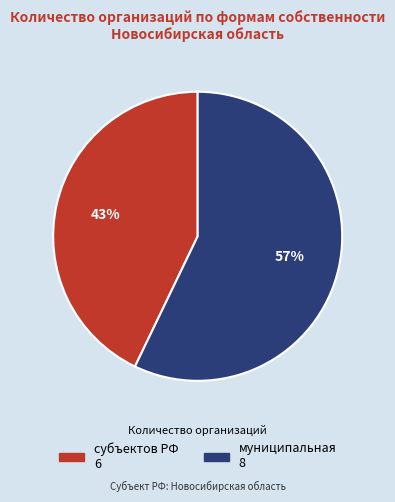

How many slices are in this pie chart?

2